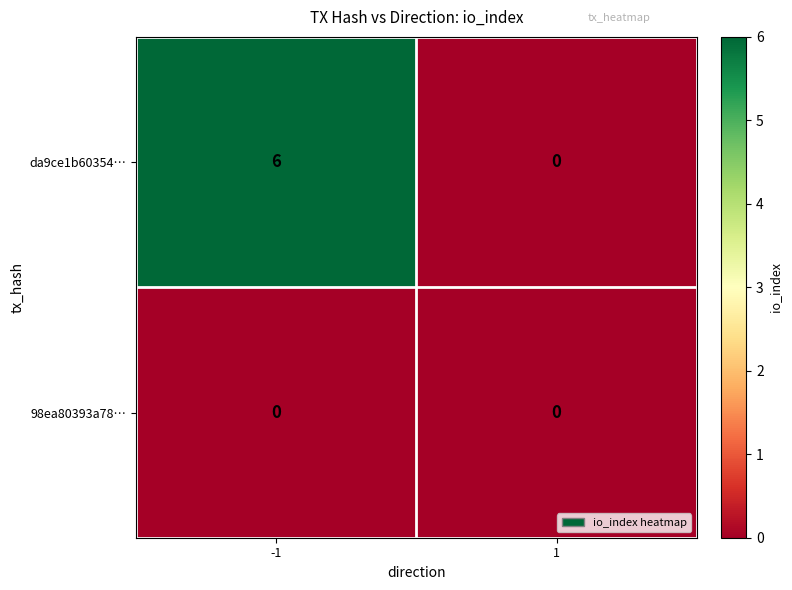

Reading right to left, list all the values displayed in this chart.

da9ce1b60354…: 1=0	-1=6
98ea80393a78…: 1=0	-1=0